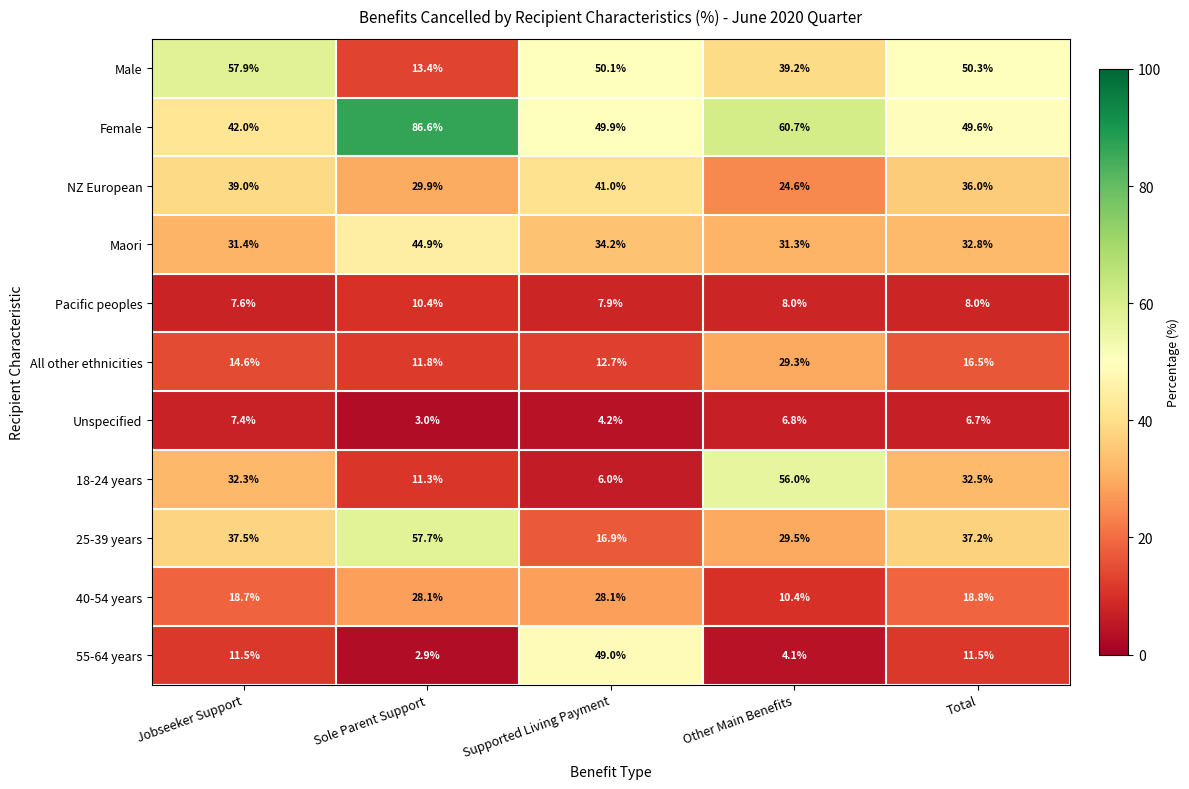

What is the difference between the highest and lowest values at Other Main Benefits?

56.6